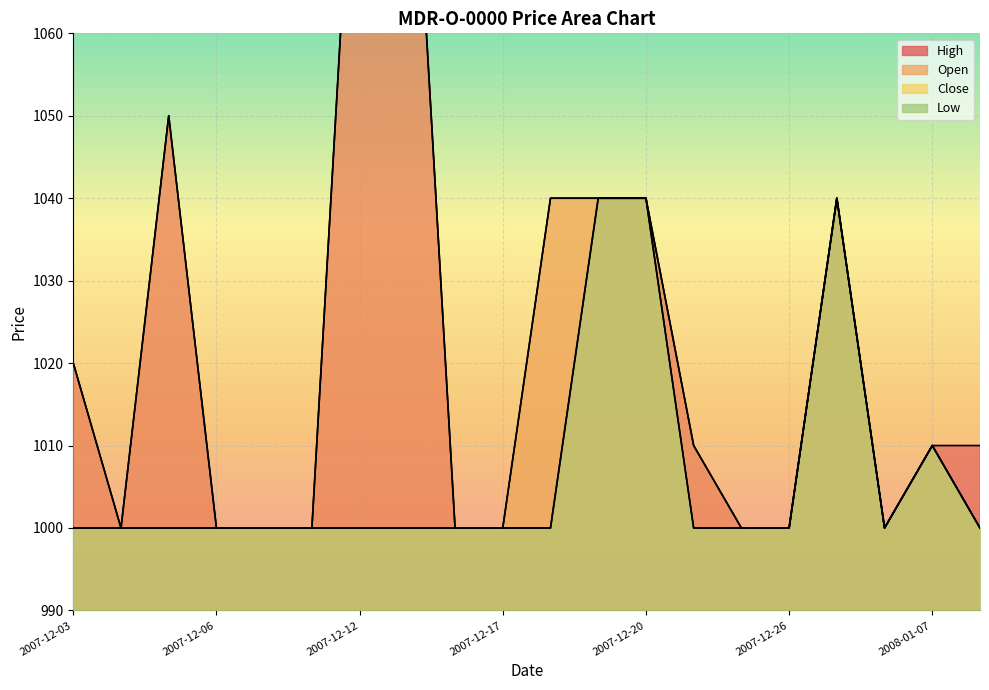

What is the maximum value shown in the chart?

1100